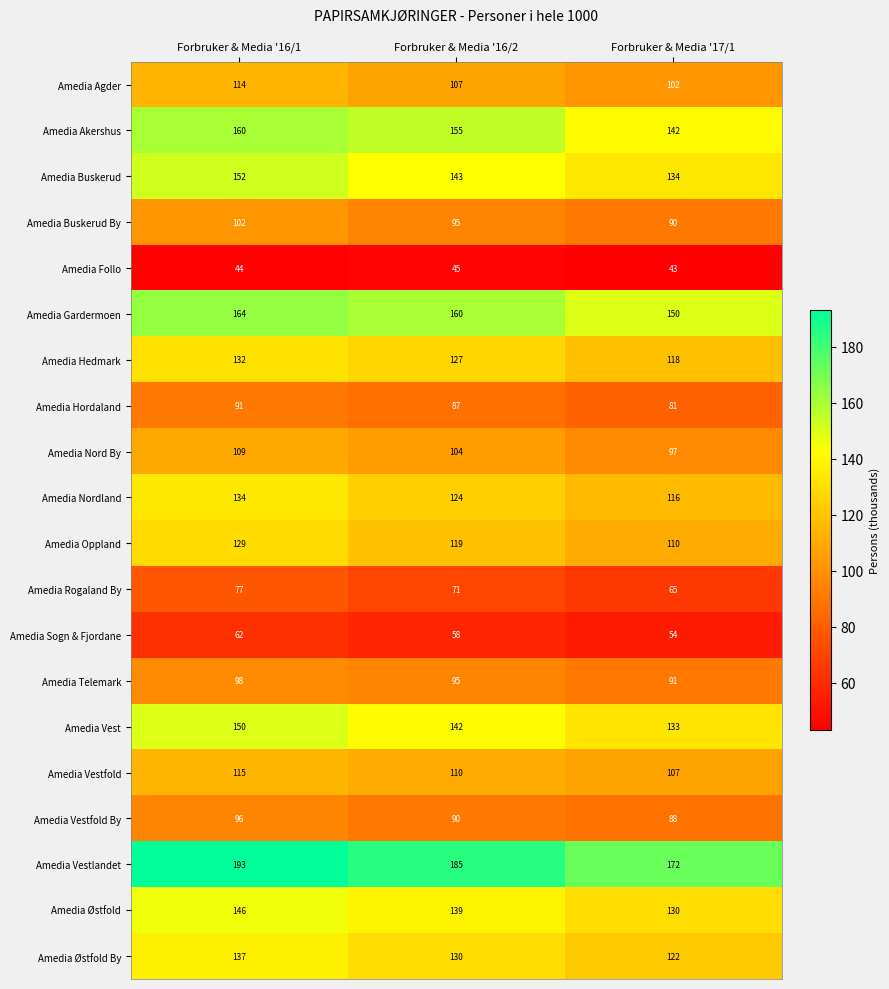

At which category is the sum across all series the highest?

Forbruker & Media '16/1